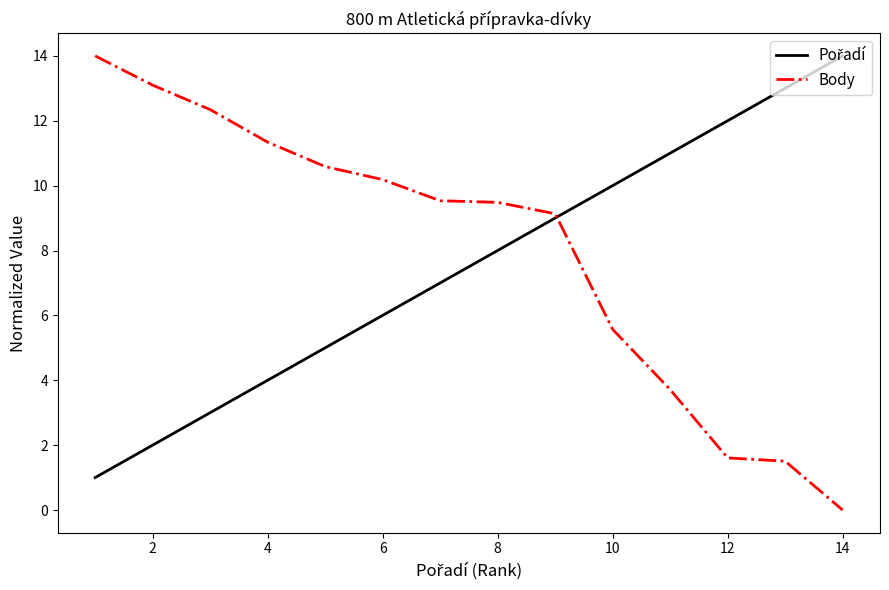

Which series has the largest total across all categories?

Body